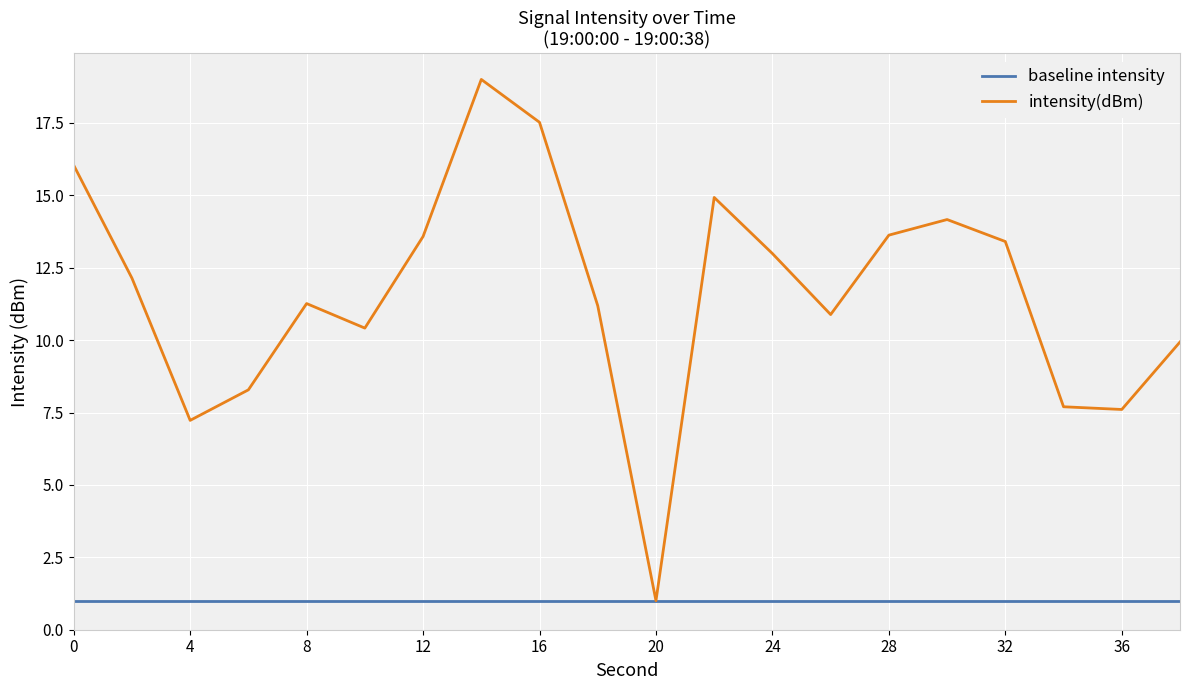

Which series has the largest total across all categories?

intensity(dBm)